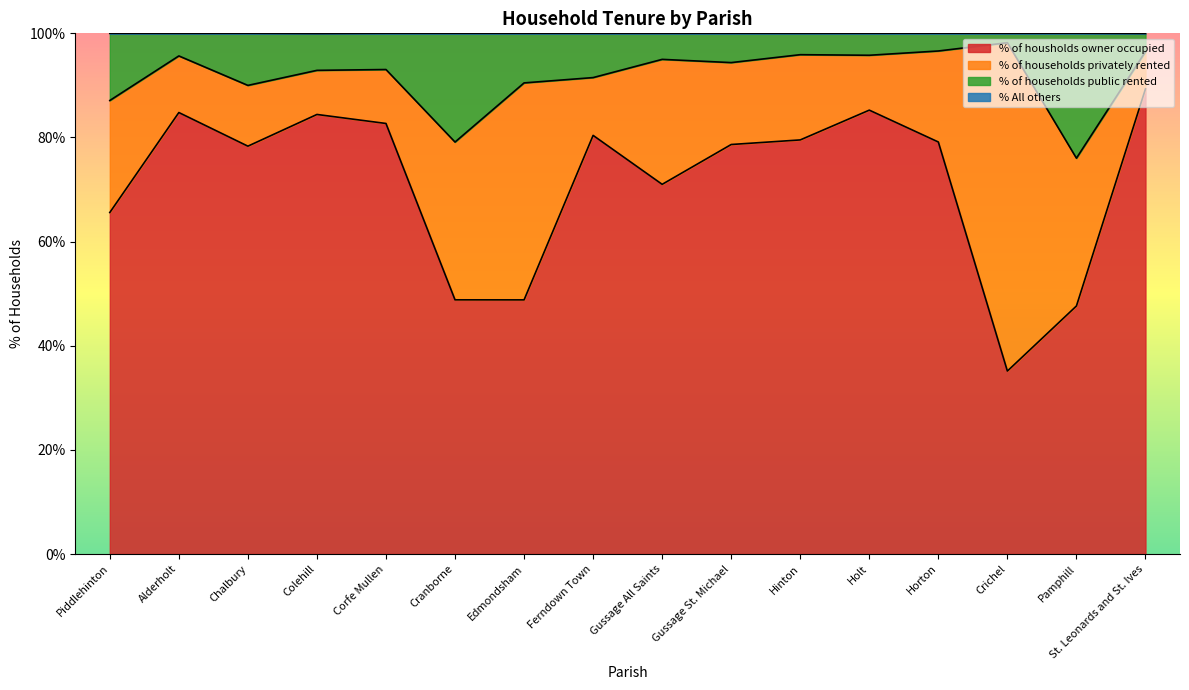

Is it true that % of housholds owner occupied equals 35.1 at Crichel?

True